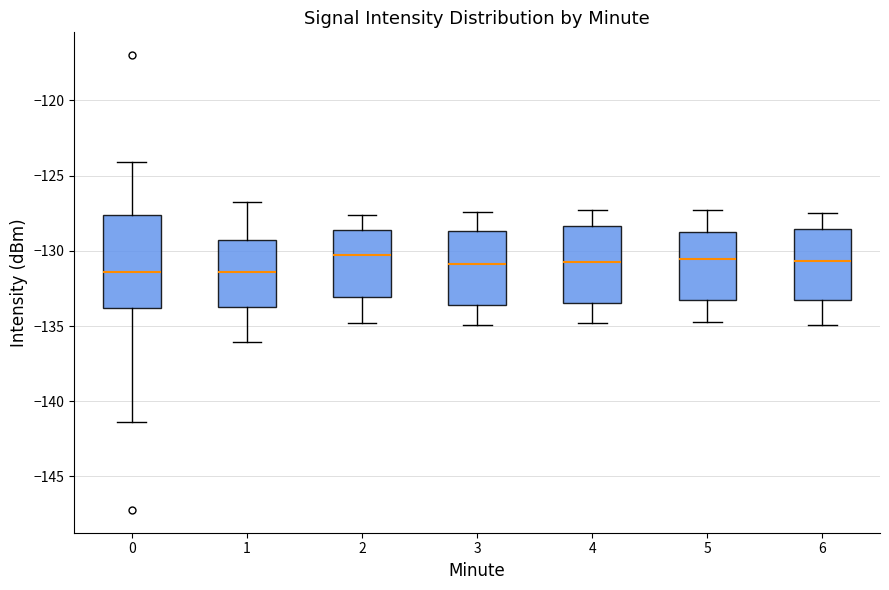

Where does the median line of the box at x = 2 sit on the y-axis? The values are not printed on the chart, so give them approximately, as read against the axis.

-130.0